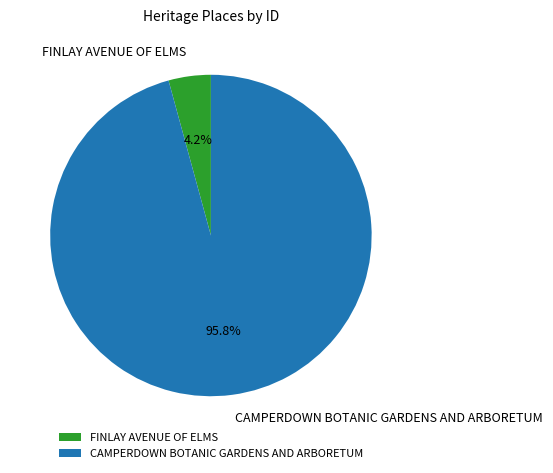

What percentage is the FINLAY AVENUE OF ELMS slice, to the nearest percent?

4%